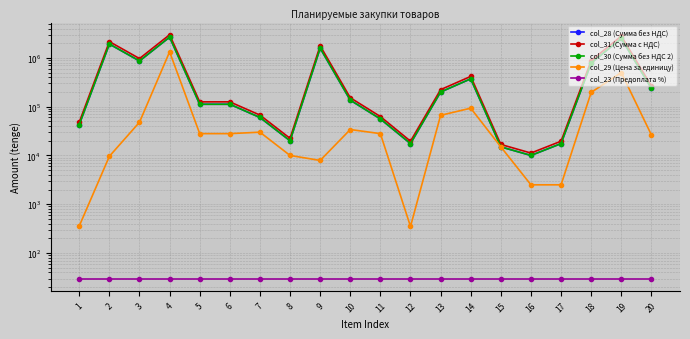

True or false: col_28 (Сумма без НДС) and col_29 (Цена за единицу) cross at least once.

False